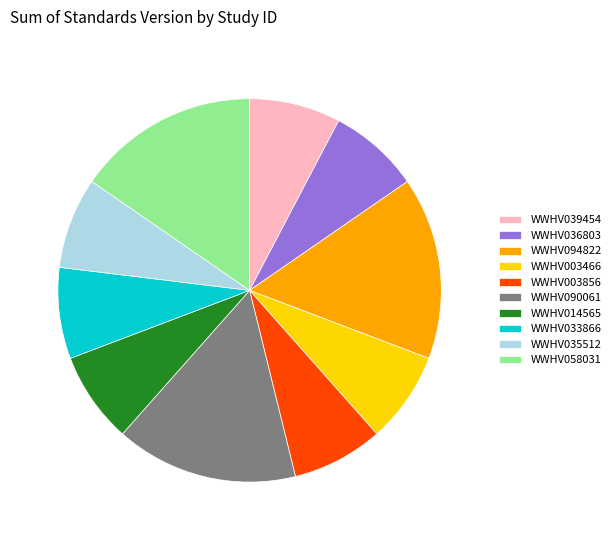

The WWHV094822 slice represents 24% of the pie. True or false?

False